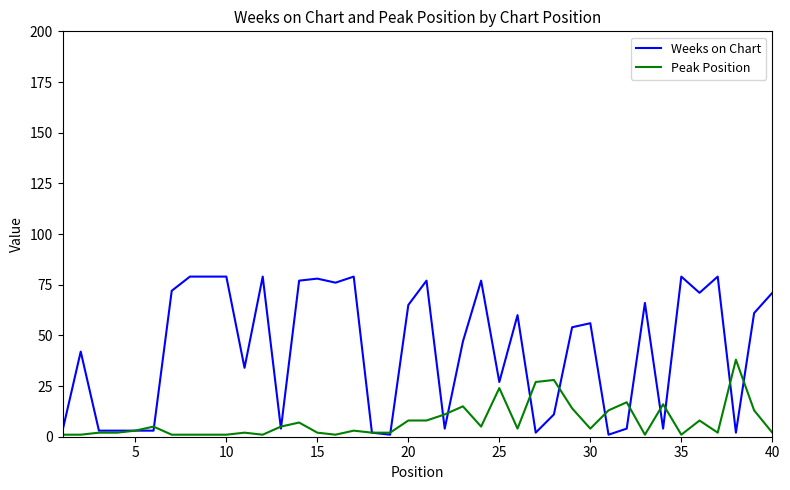

Which series has the widest spread of values?

Weeks on Chart